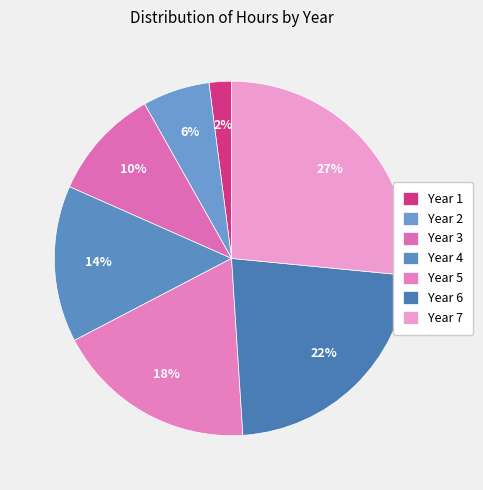

What is the ratio of the value at Year 2 to the value at Year 7?

0.2